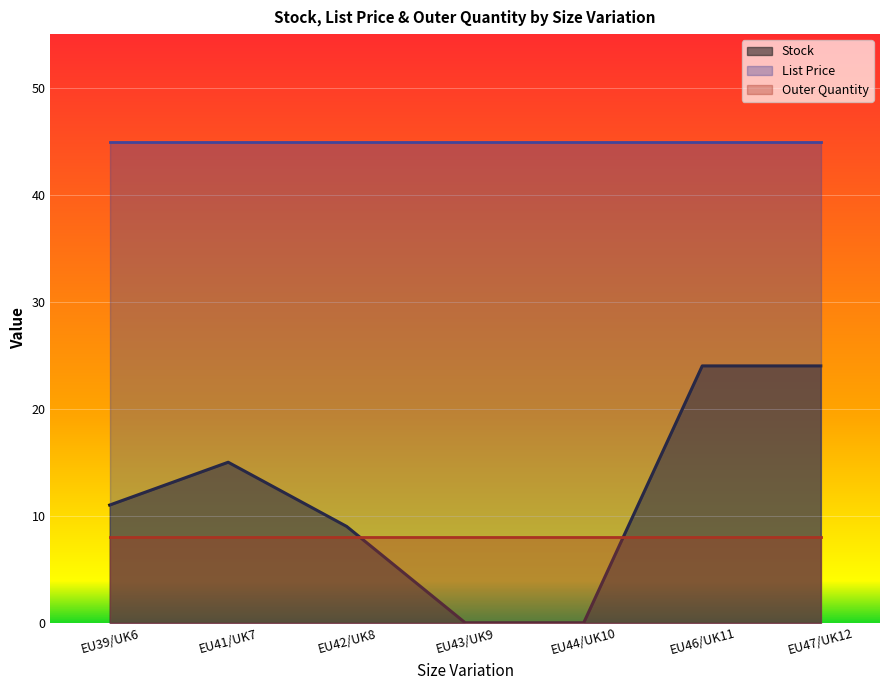

Which series has the widest spread of values?

Stock